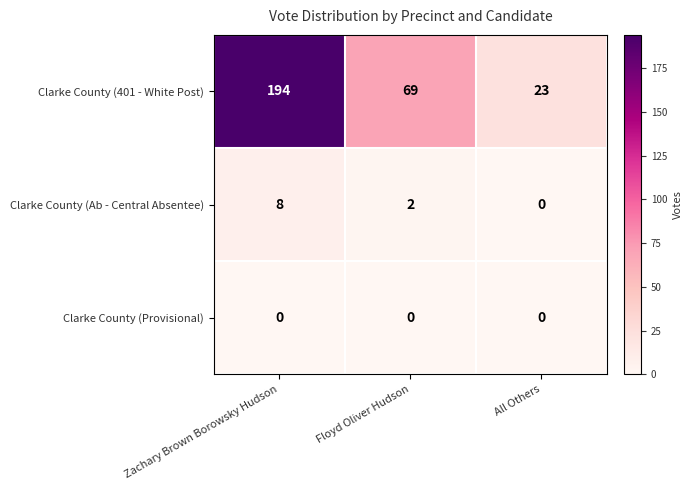

Rank the categories by Clarke County (Ab - Central Absentee) value from lowest to highest.

All Others, Floyd Oliver Hudson, Zachary Brown Borowsky Hudson